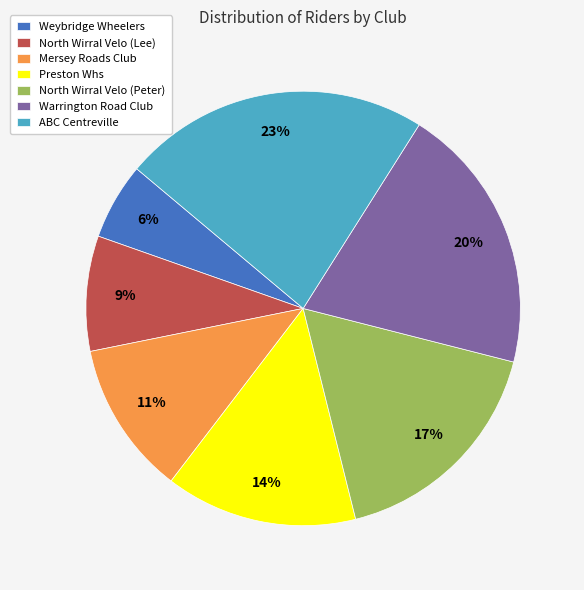

Does Warrington Road Club represent more than half of the total?

No